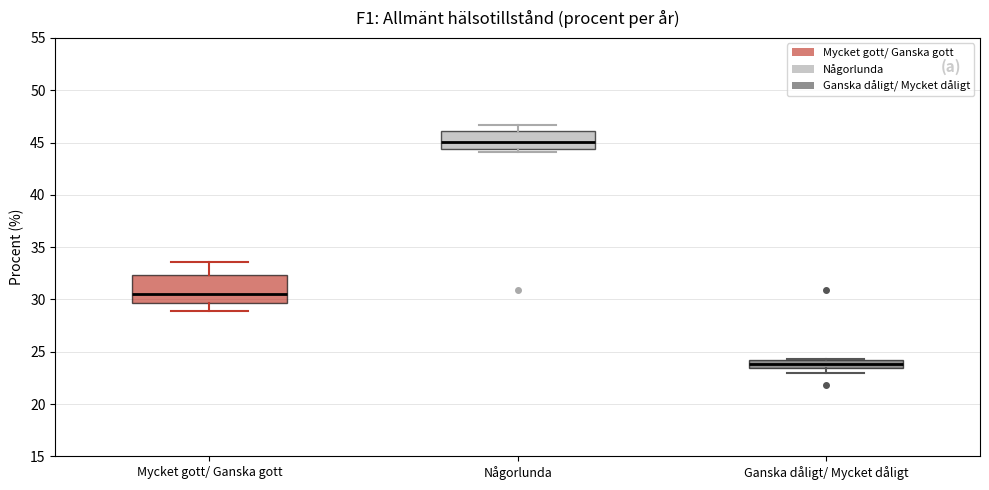

Reading left to right, transcribe this box plot: for each box, give where its median line is, the range the box spans, and where its two whiskers end, as read against the y-axis. The values are not printed on the chart, so give them approximately, as read against the axis.

Mycket gott/ Ganska gott: median 30.5, box 29.5 to 32.5, whiskers 29.0 to 33.5
Någorlunda: median 45.0, box 44.5 to 46.0, whiskers 44.0 to 46.5
Ganska dåligt/ Mycket dåligt: median 24.0 (inside the box), box 23.5 to 24.0, whiskers 23.0 to 24.5